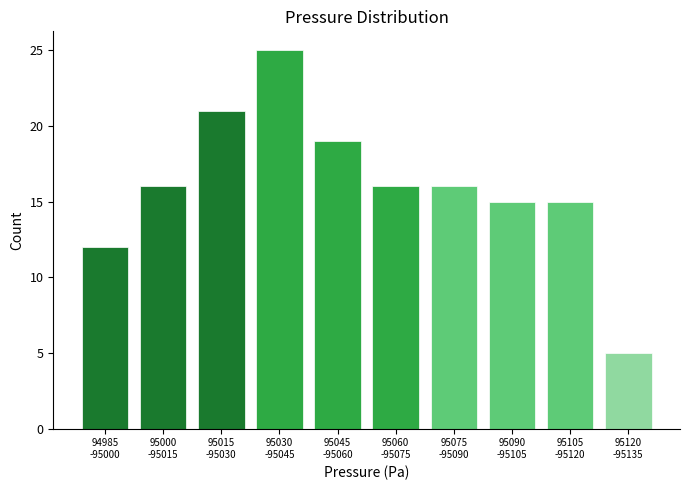

Reading left to right, list all the values displayed in this chart.

12	16	21	25	19	16	16	15	15	5